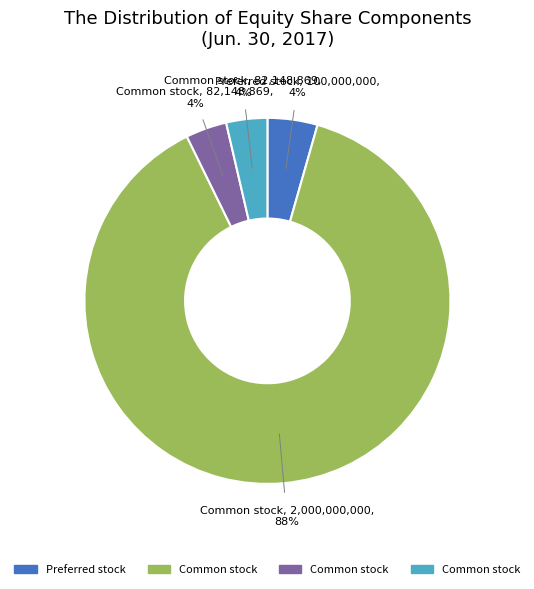

To the nearest percent, what is the average slice percentage?

25%